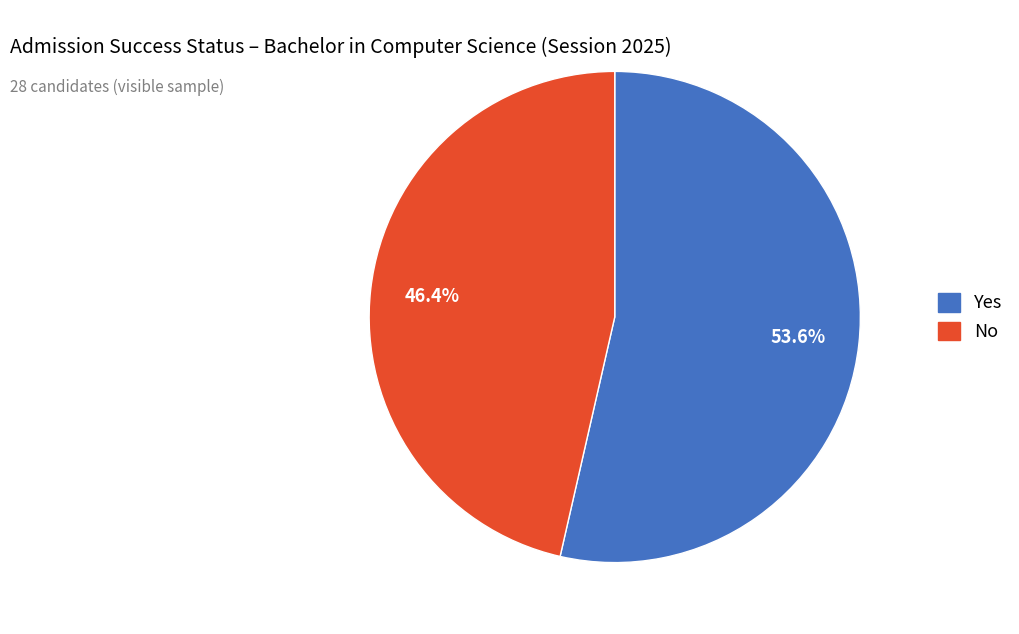

Is there any slice that represents more than half of the pie?

Yes